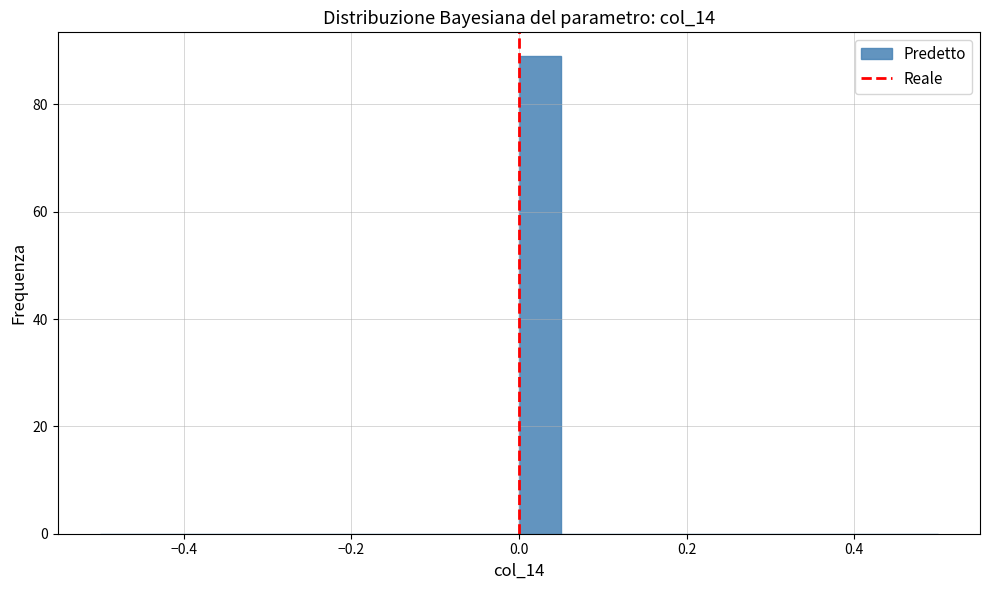

Around what value on the x-axis is the tallest bar? Give the approximate position of its centre, as read against the axis.

0.02